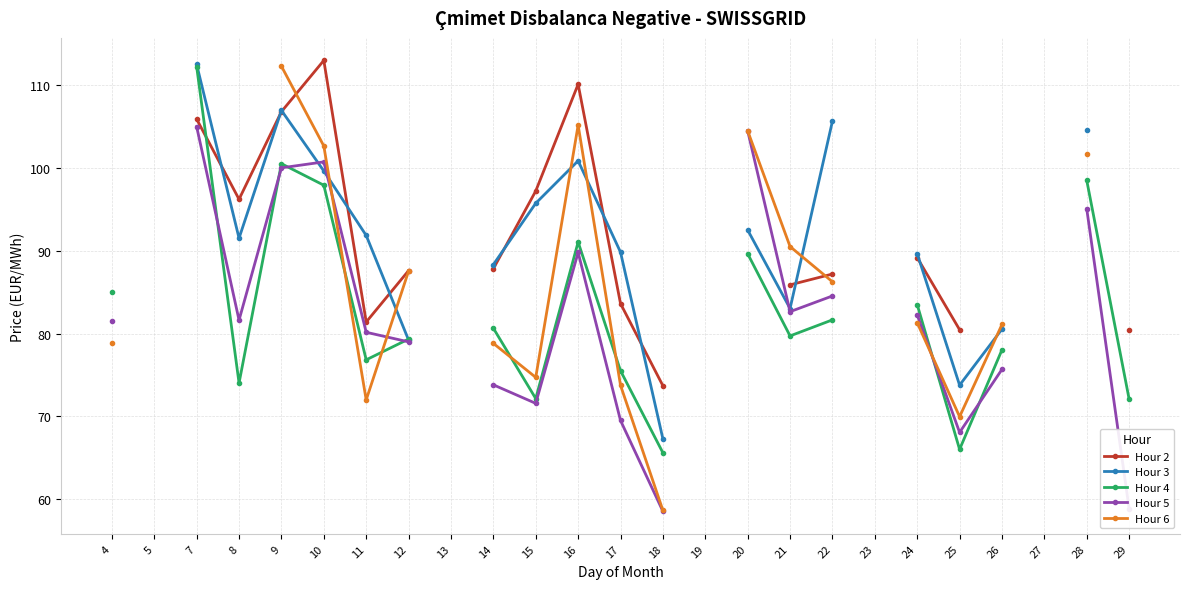

True or false: Hour 2 has a value of 113.0 at 10.

True